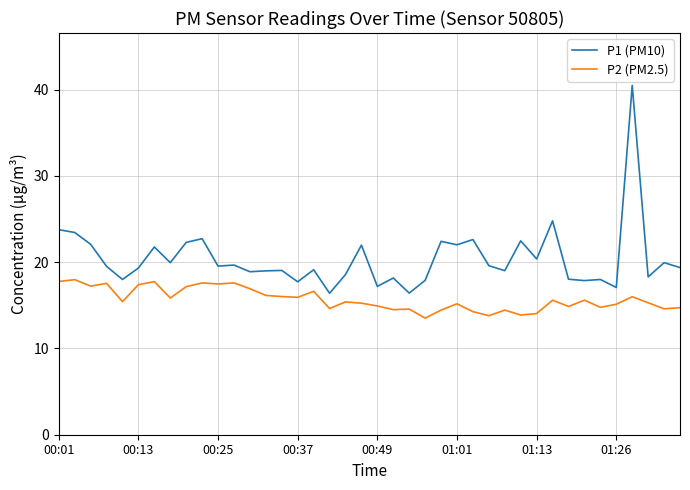

Rank the series by their average value, from highest to lowest.

P1 (PM10), P2 (PM2.5)